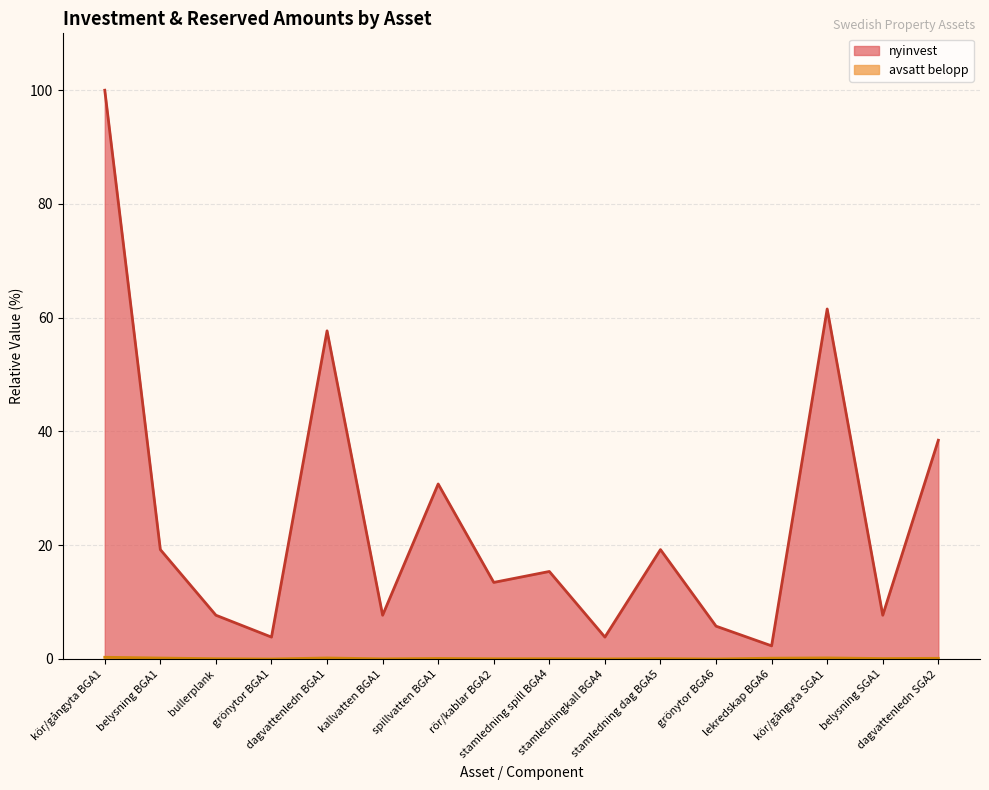

At which category does avsatt belopp reach its first local valley?

grönytor BGA1